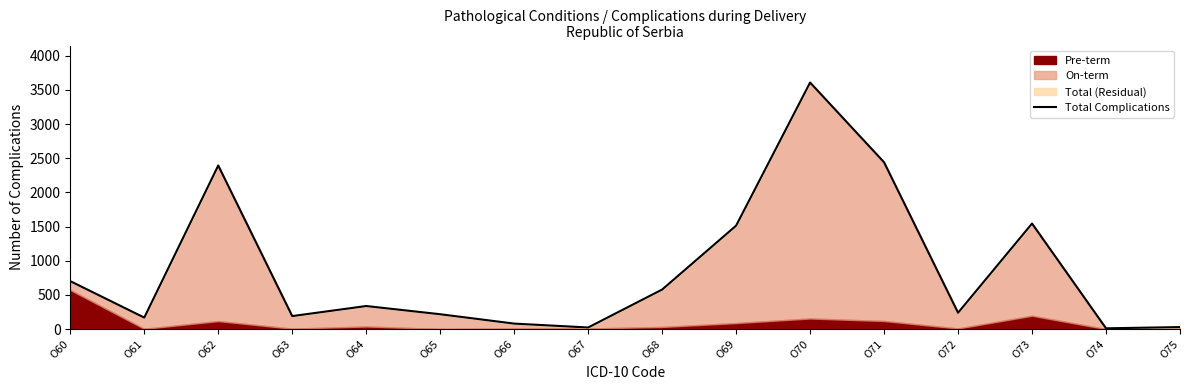

What is the maximum value shown in the chart?

3607